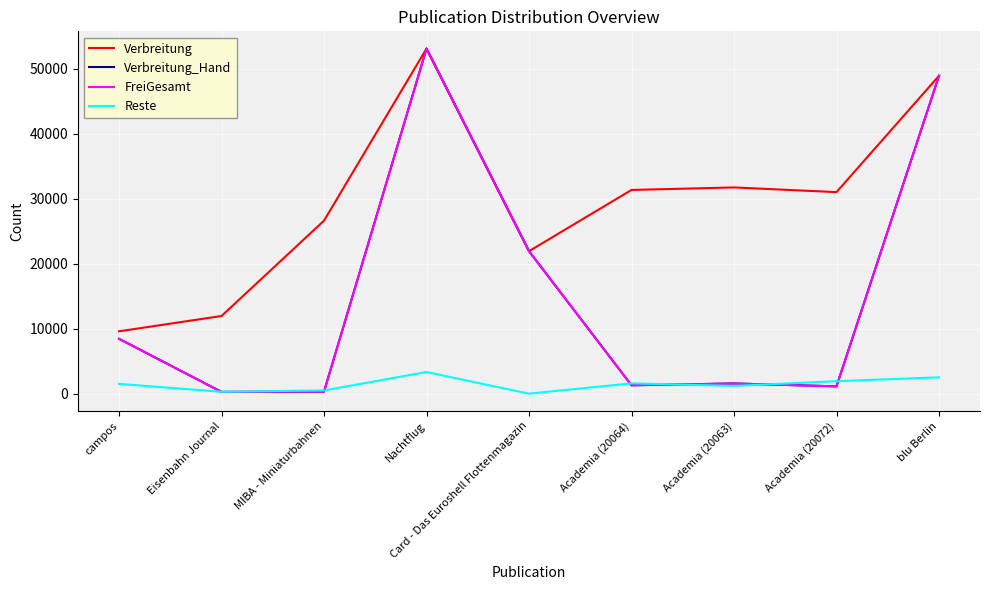

Is it true that Verbreitung_Hand equals 10339 at Card - Das Euroshell Flottenmagazin?

False